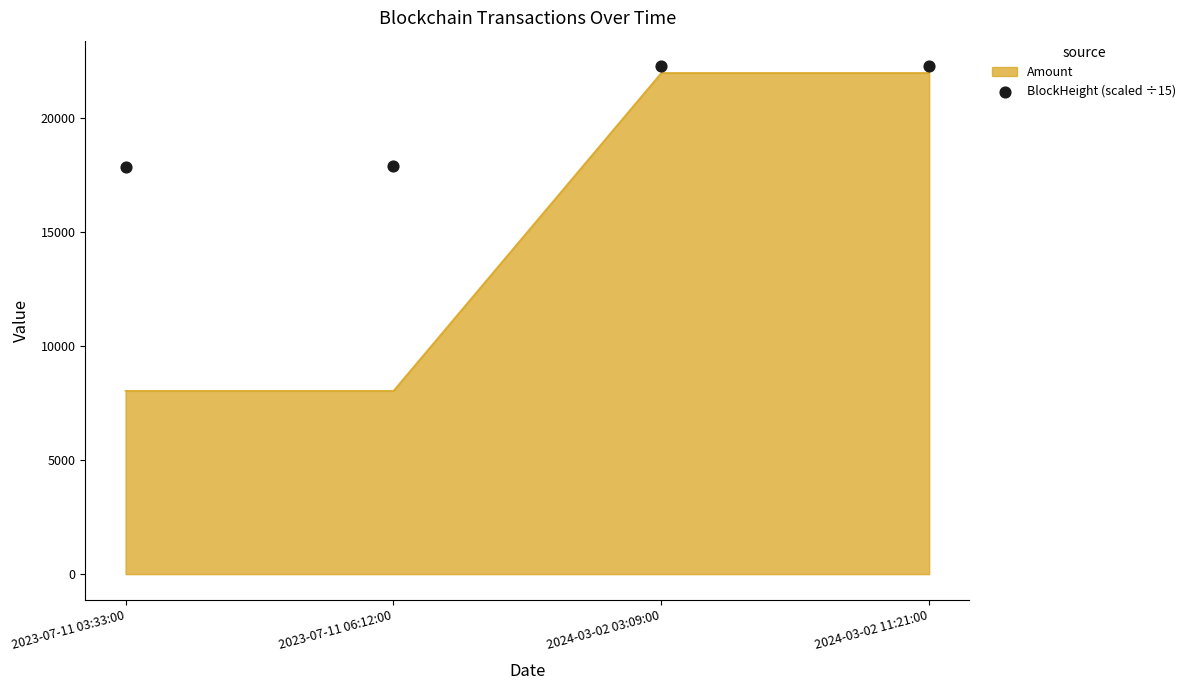

Between 2023-07-11 06:12:00 and 2024-03-02 11:21:00, which is larger?

2024-03-02 11:21:00